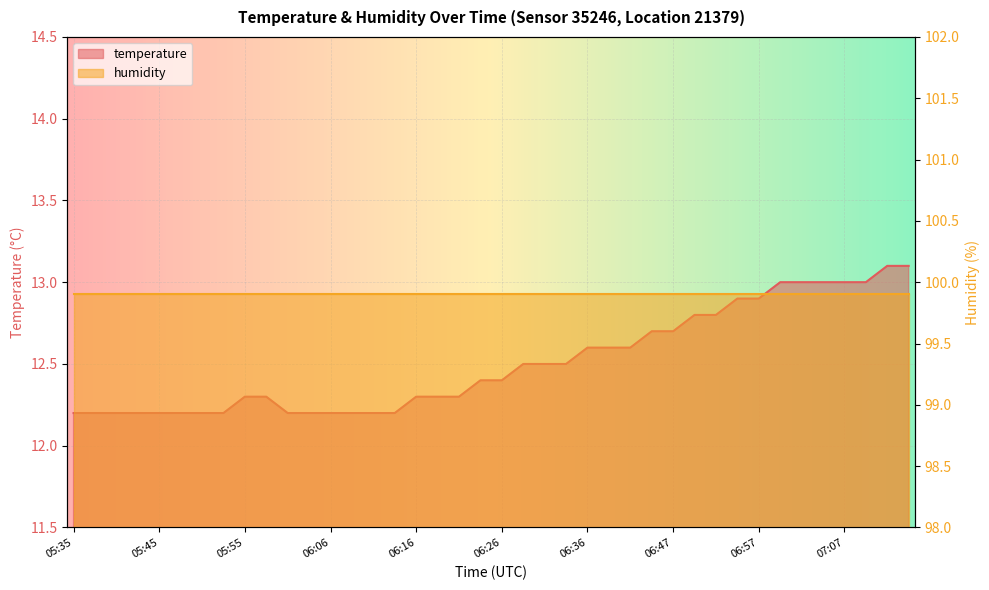

What is the difference between the maximum and minimum values?

0.9